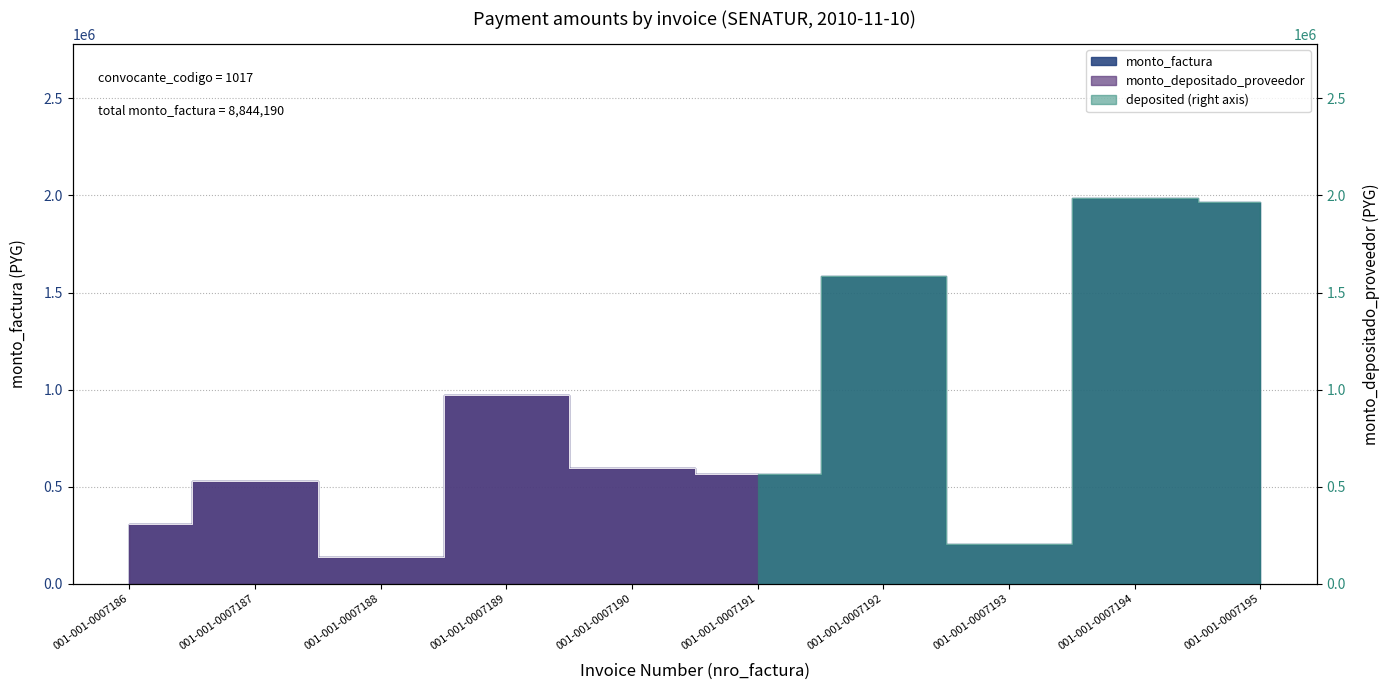

Count the number of values greater than 594200.

4